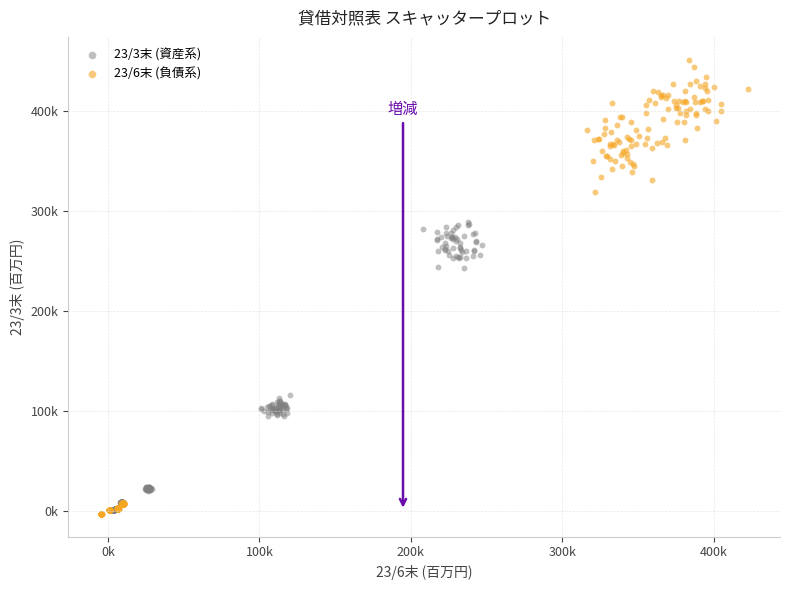

What are all the series names shown in the legend?

23/3末 (資産系), 23/6末 (負債系)